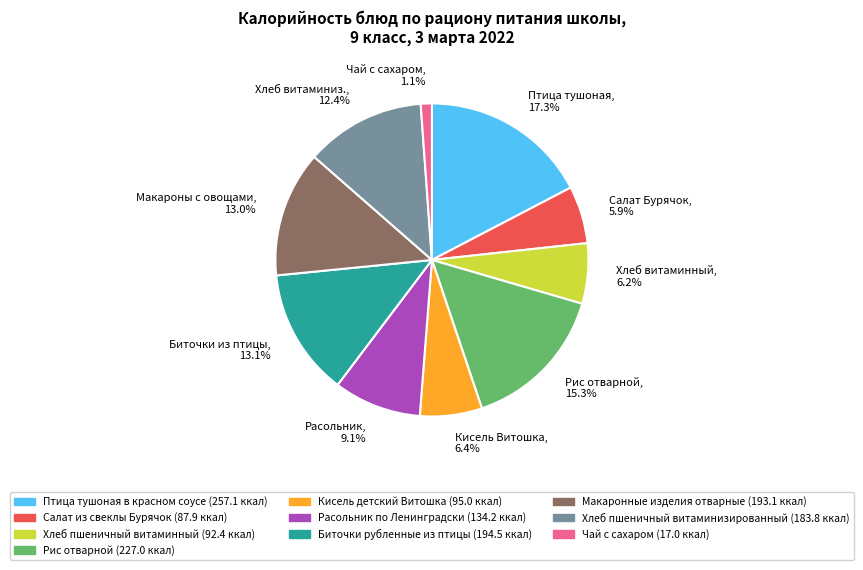

Does any single category account for the majority?

No